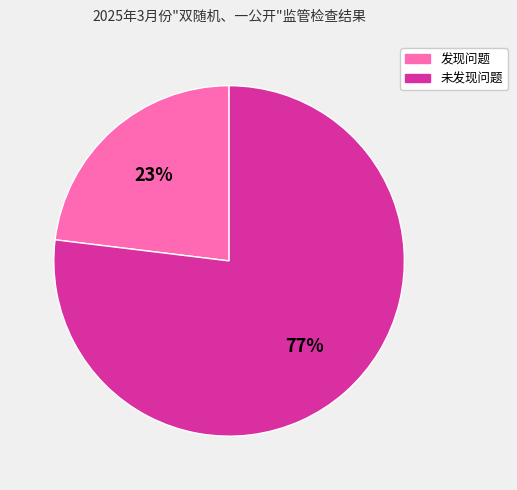

To the nearest percent, what is the difference between the largest and smallest slice percentages?

54%